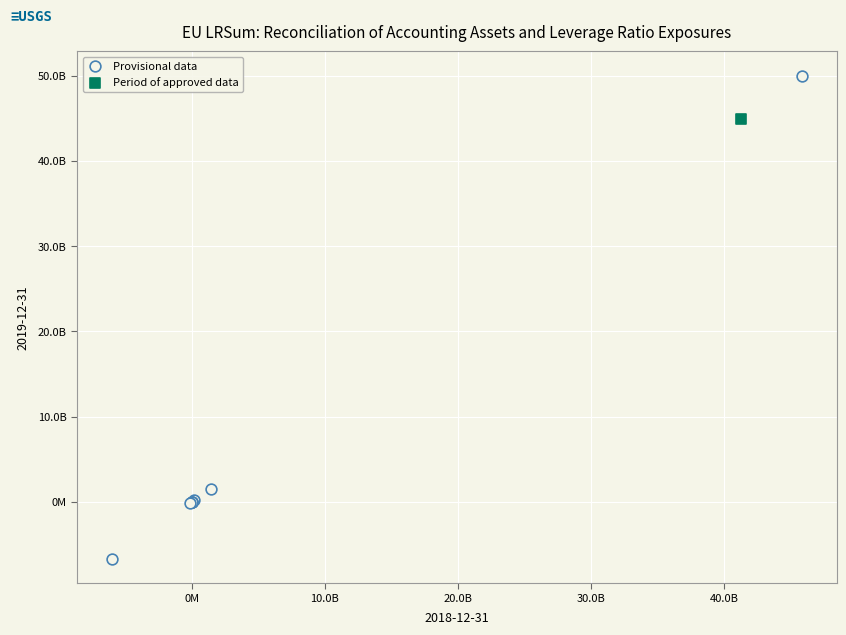

What are all the series names shown in the legend?

Provisional data, Period of approved data